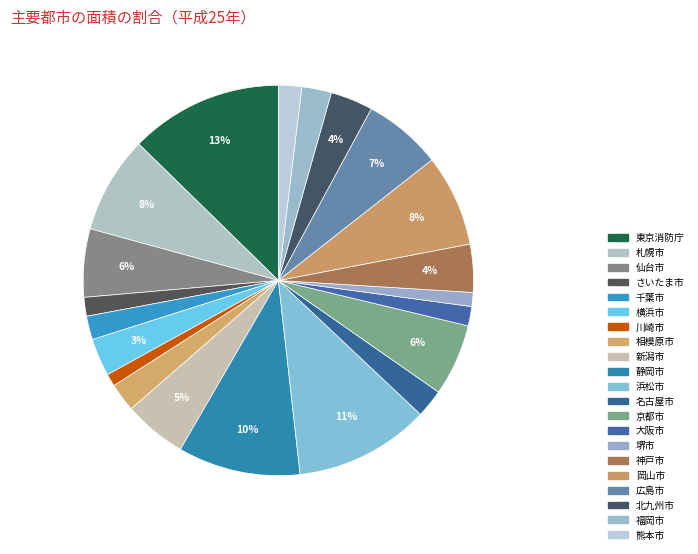

Is there a majority slice in this chart?

No